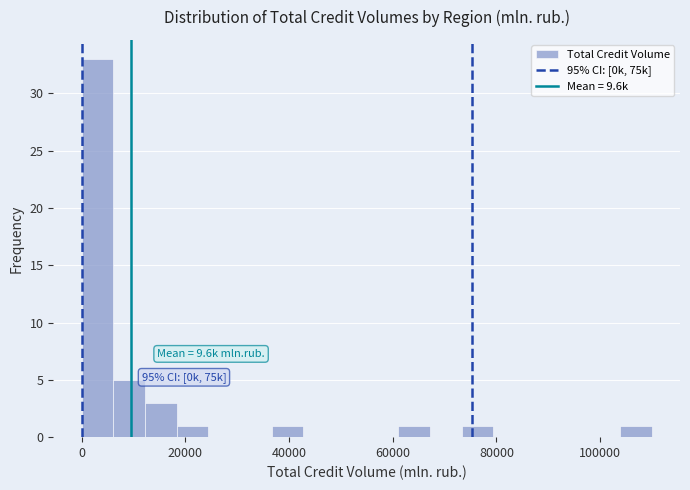

Around what value on the x-axis is the tallest bar? Give the approximate position of its centre, as read against the axis.

4000